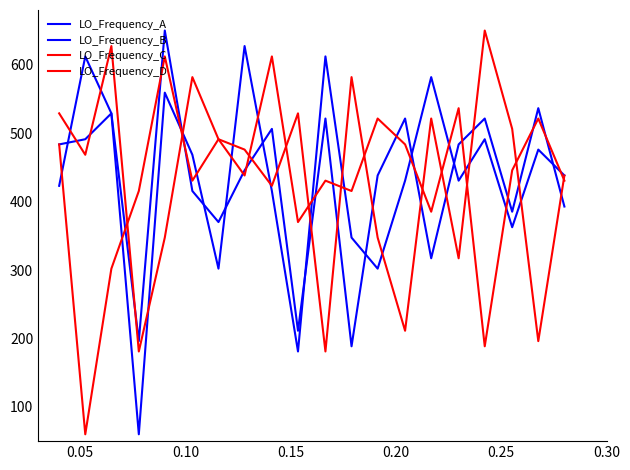

After their last crossing, which series has the higher values: LO_Frequency_D or LO_Frequency_C?

LO_Frequency_C